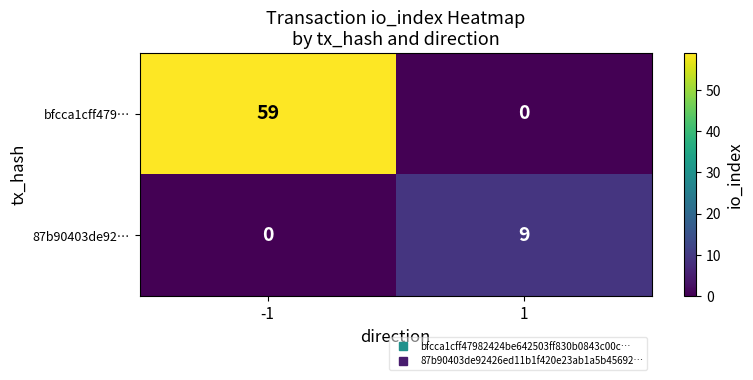

Which series has the largest total across all categories?

bfcca1cff479…